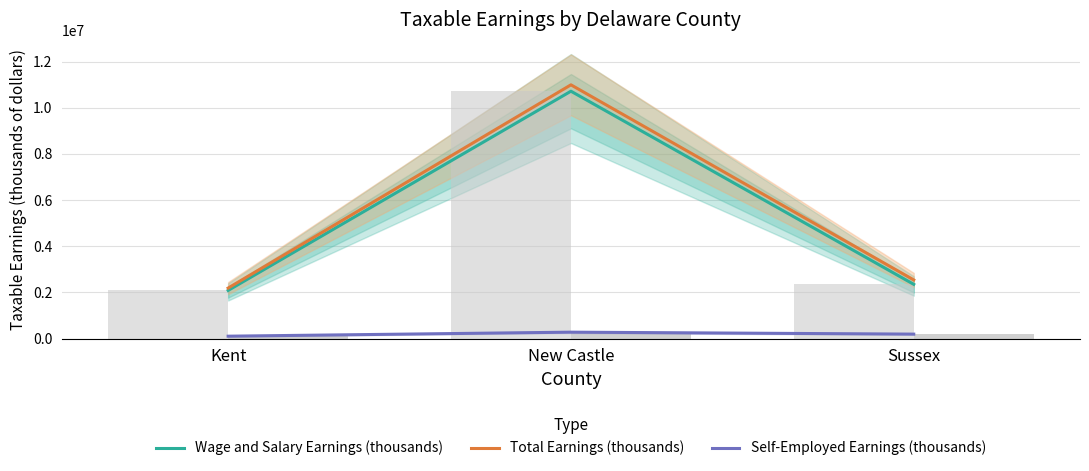

How many values in the Wage and Salary Earnings (thousands) series are below 2348004?

1